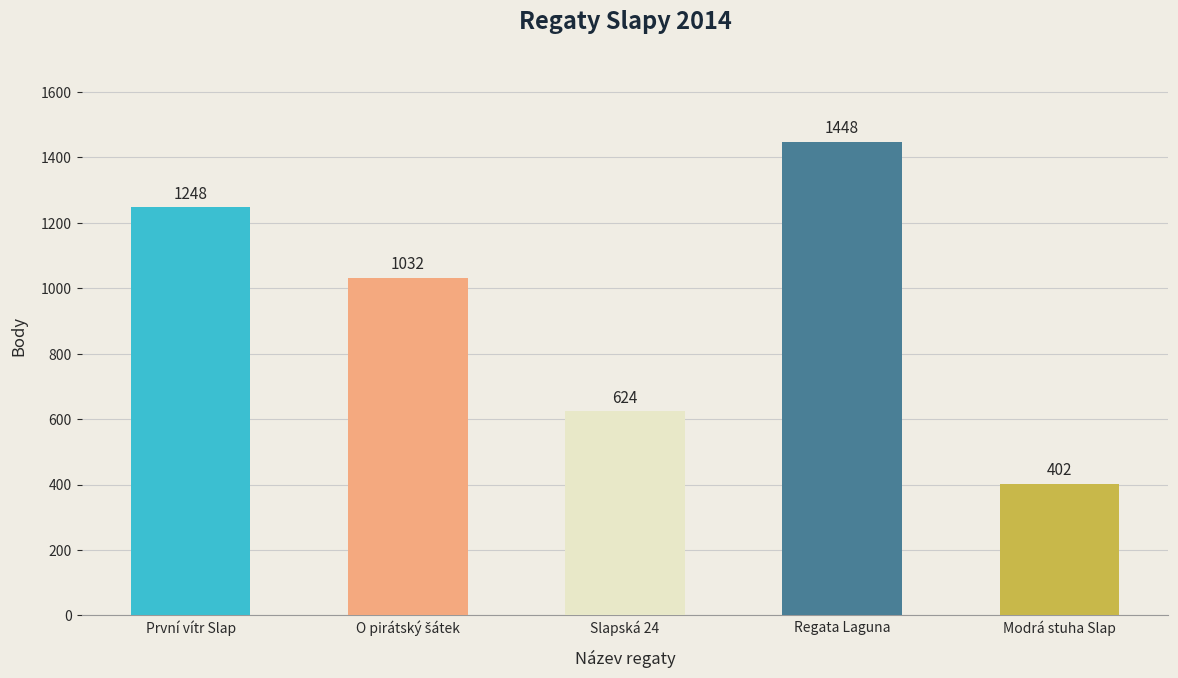

Reading left to right, transcribe all the data shown in this chart.

1248	1032	624	1448	402